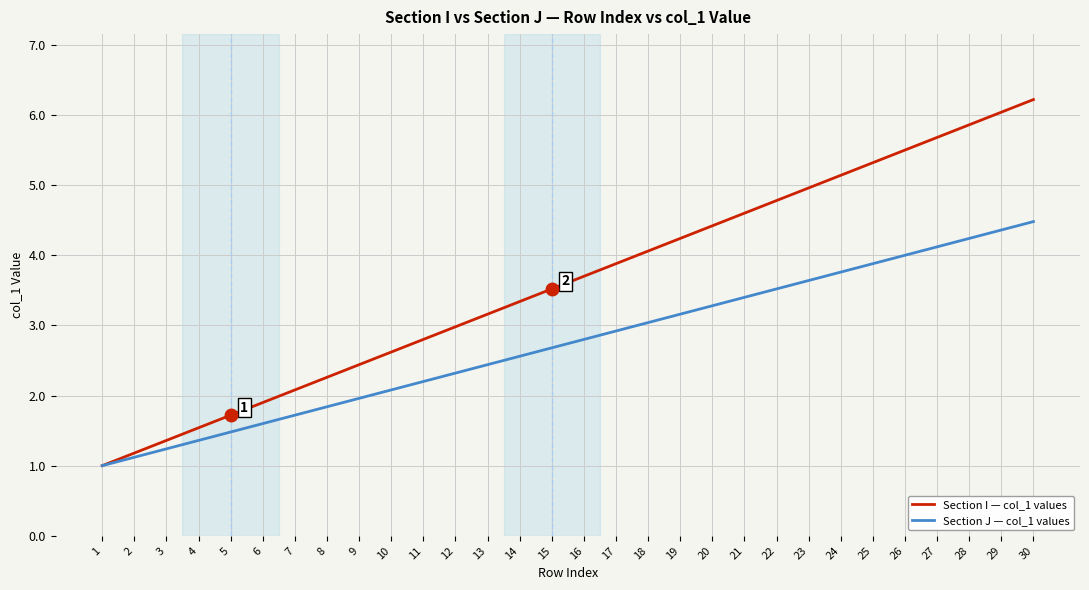

The value of Section I — col_1 values at 8 is 0.6. True or false?

False